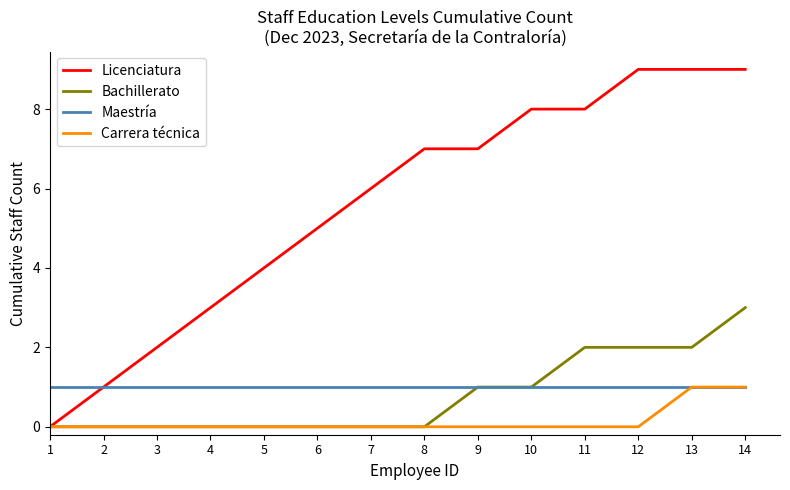

At which category is the sum across all series the highest?

14